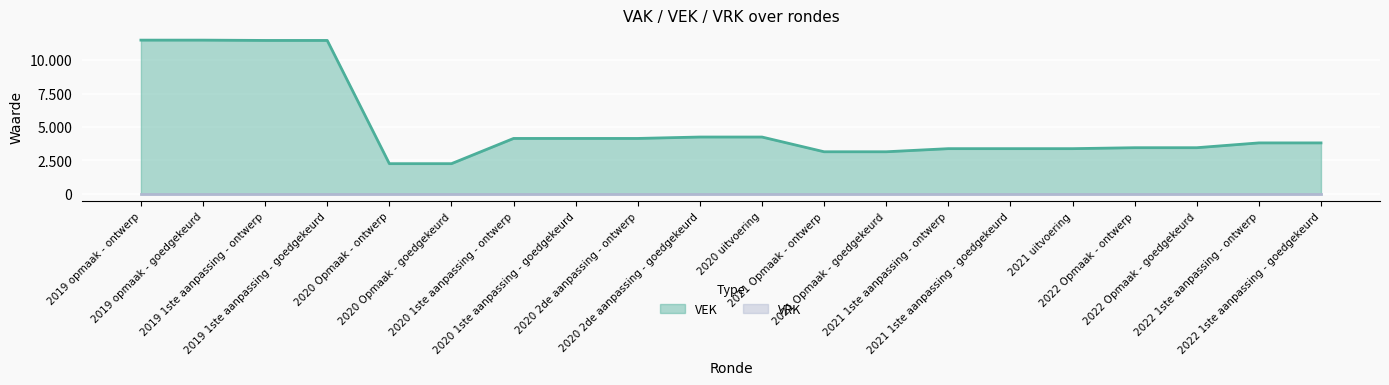

What is the ratio of the value at 2020 2de aanpassing - ontwerp to the value at 2022 Opmaak - goedgekeurd?

1.2